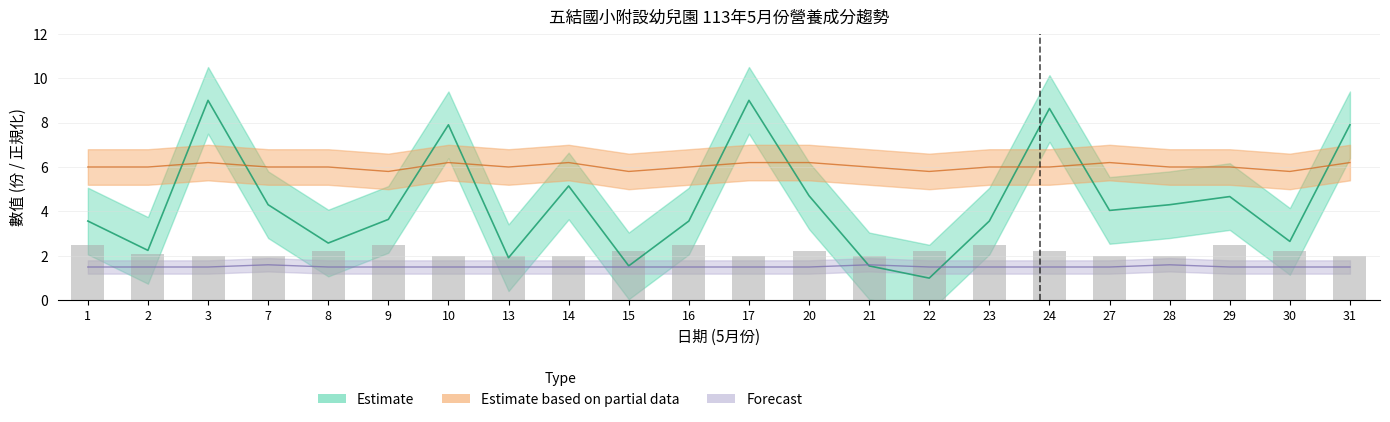

Is it true that 蔬菜類(份) equals 2.3 at 10?

False